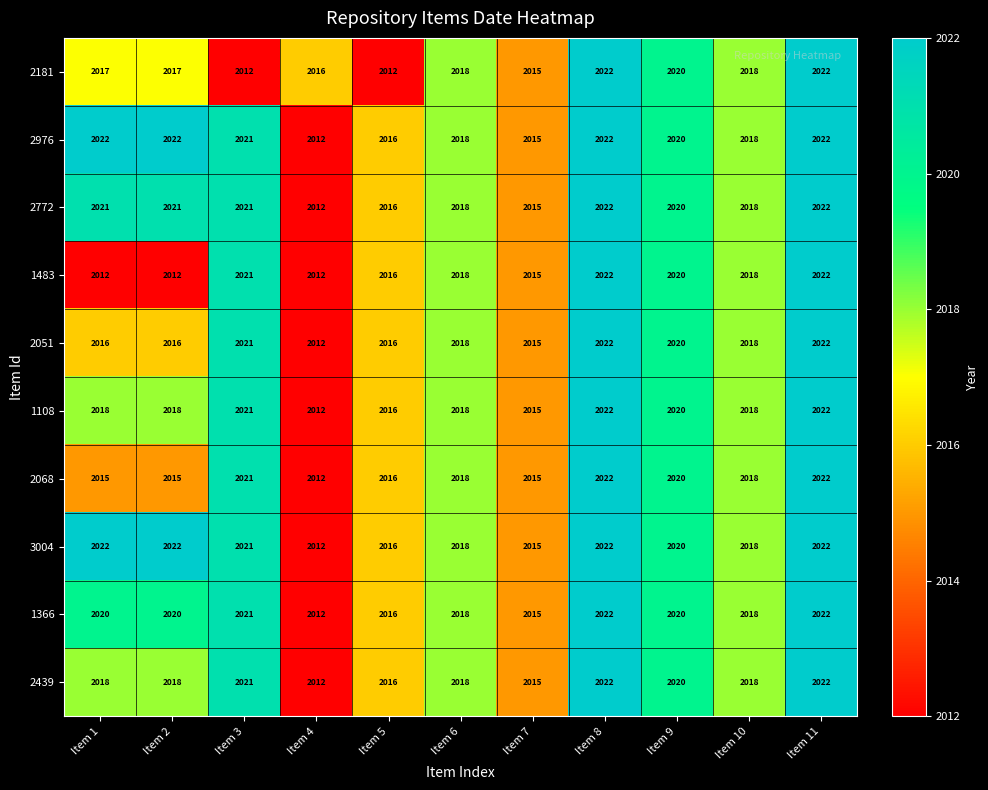

What is the difference between the highest and lowest values at Item 2?

10